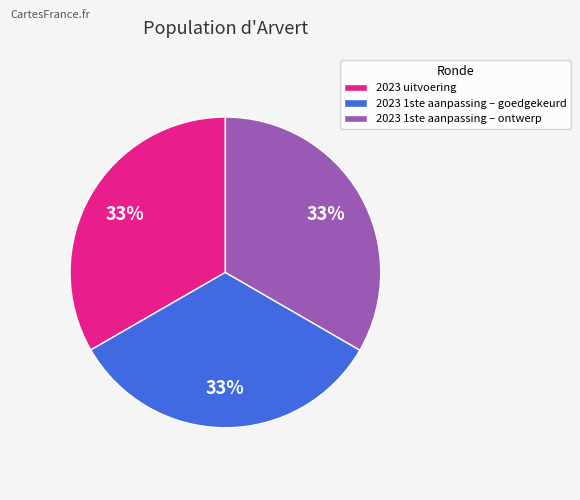

What is the ratio of the value at 2023 1ste aanpassing – goedgekeurd to the value at 2023 1ste aanpassing – ontwerp?

1.0